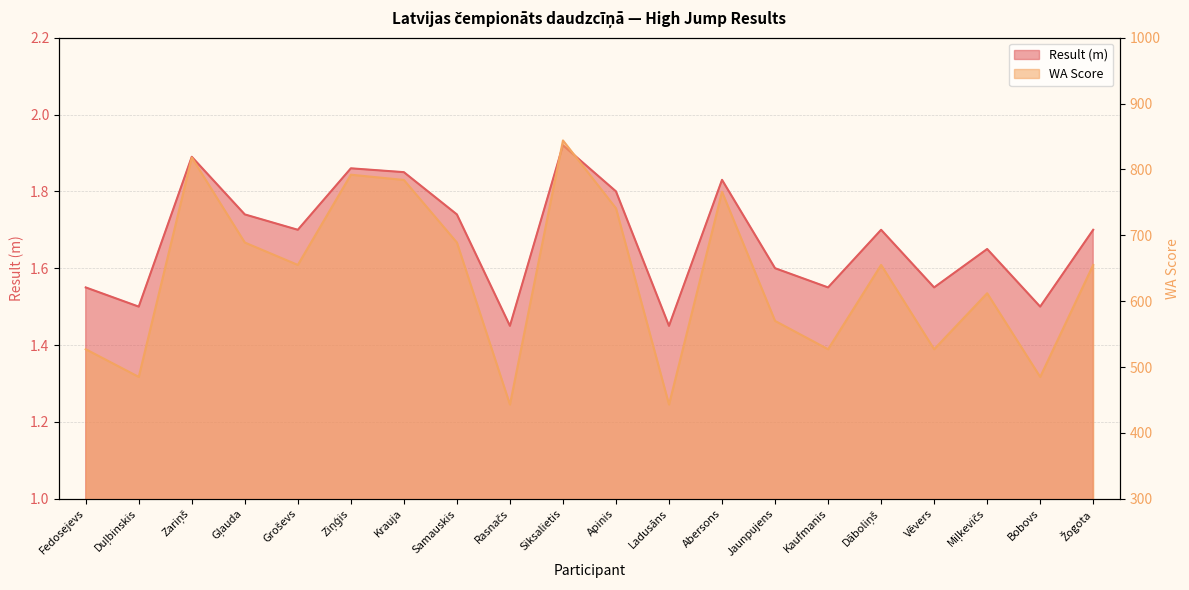

What is the approximate value of Result at Rasnačs?

1.4